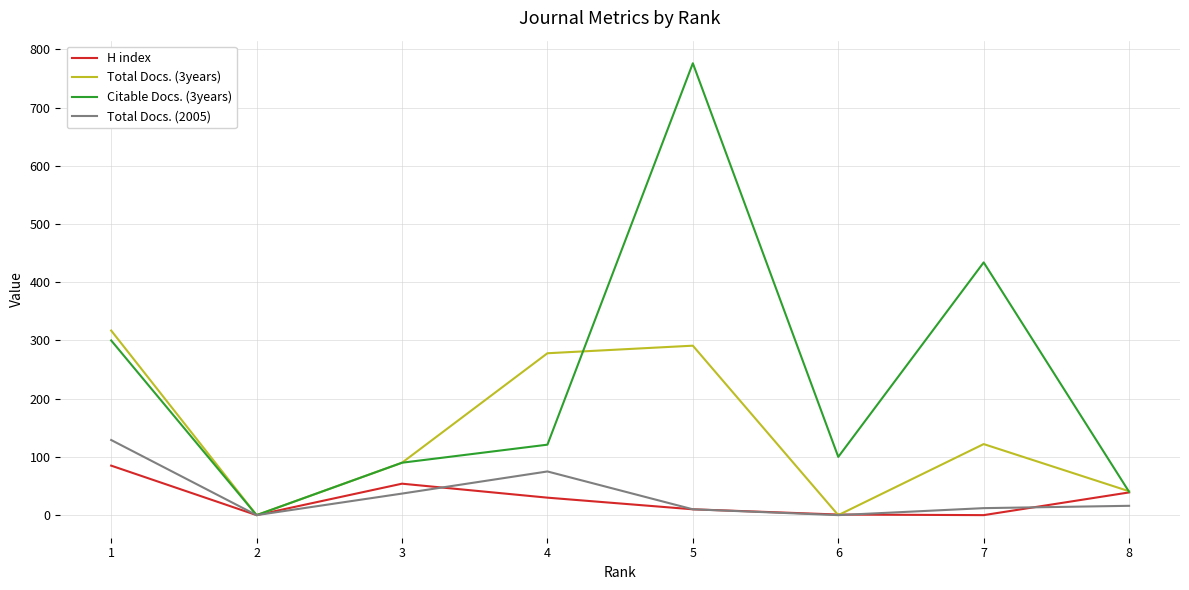

The value of Citable Docs. (3years) at 6 is 100. True or false?

True